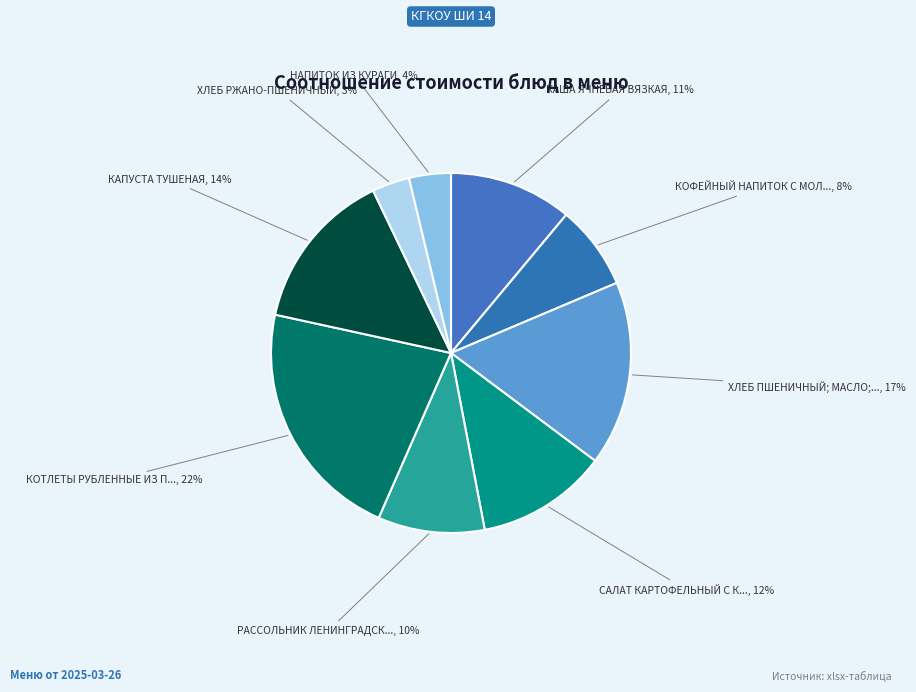

To the nearest percent, what is the average slice percentage?

11%